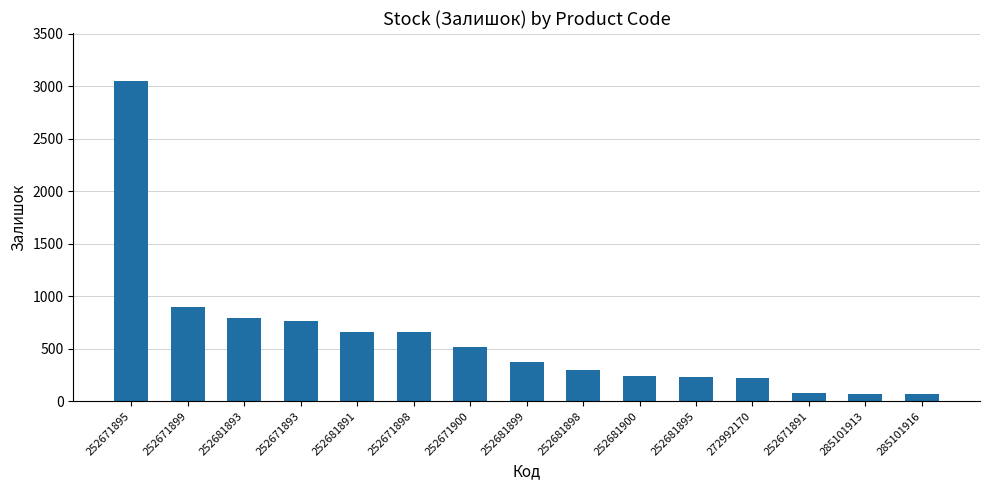

What is the difference between the maximum and minimum values?

2981